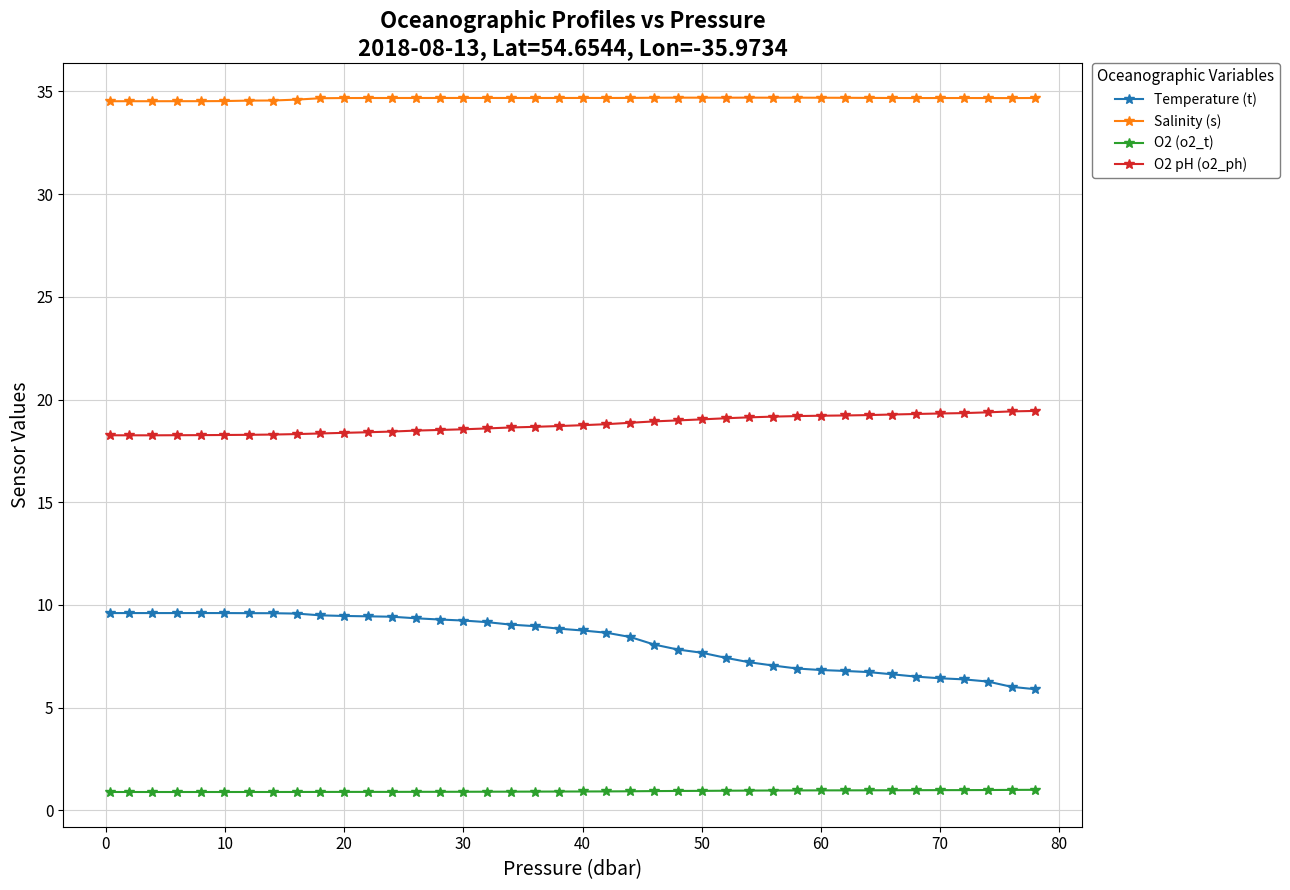

What is the maximum value for O2 (o2_t)?

1.0